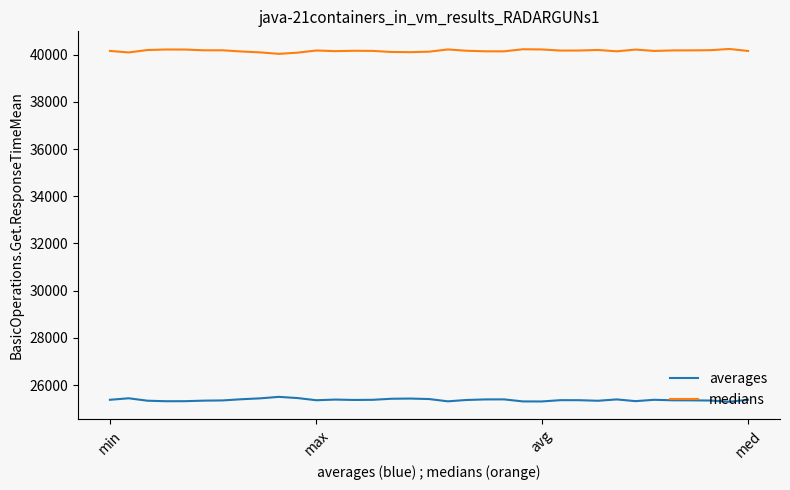

True or false: averages and medians cross at least once.

False